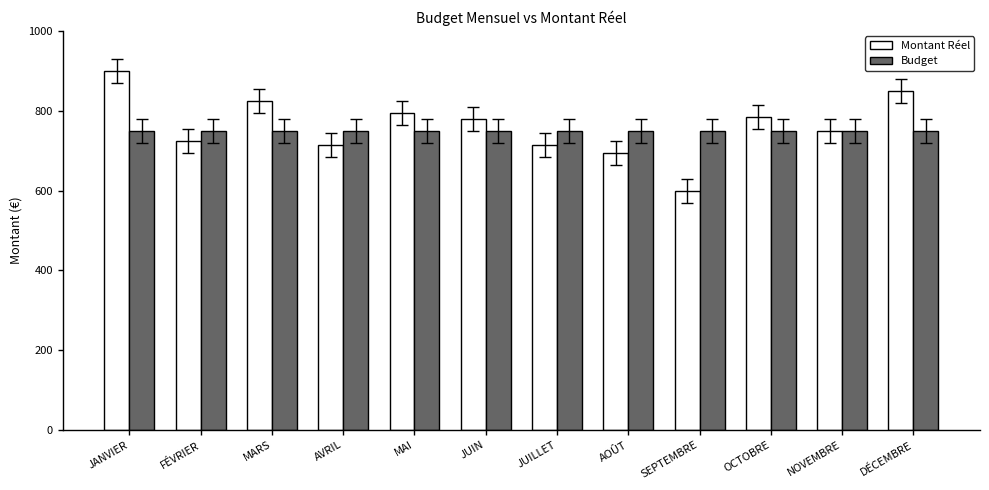

Reading right to left, transcribe all the data shown in this chart.

Montant Réel: 850	750	785	600	695	715	780	795	715	825	725	900
Budget: 750	750	750	750	750	750	750	750	750	750	750	750